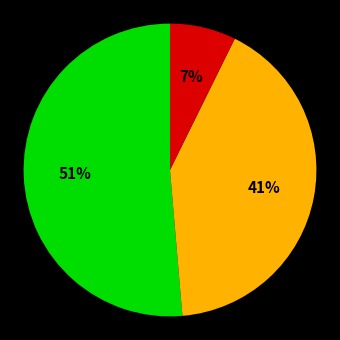

To the nearest percent, what is the average slice percentage?

33%